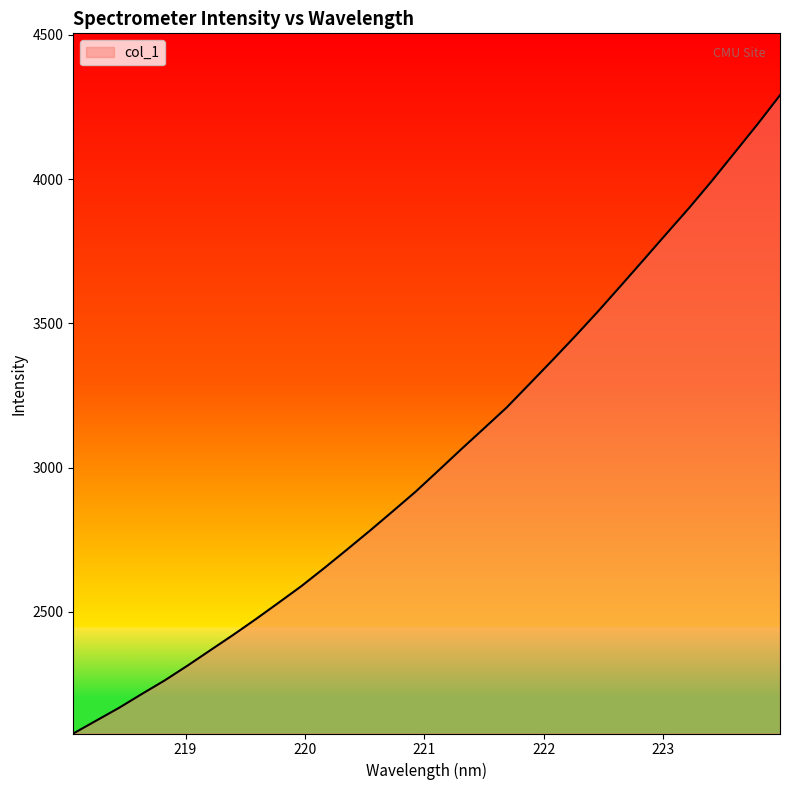

True or false: the data has more than 0 interior local peaks.

False